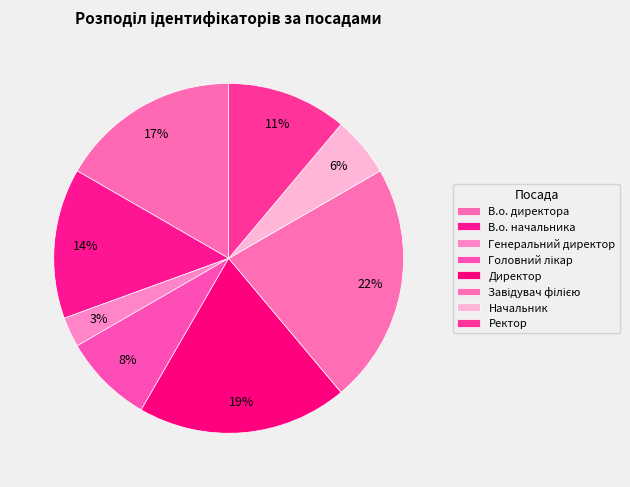

What is the smallest slice in the pie chart?

Генеральний директор